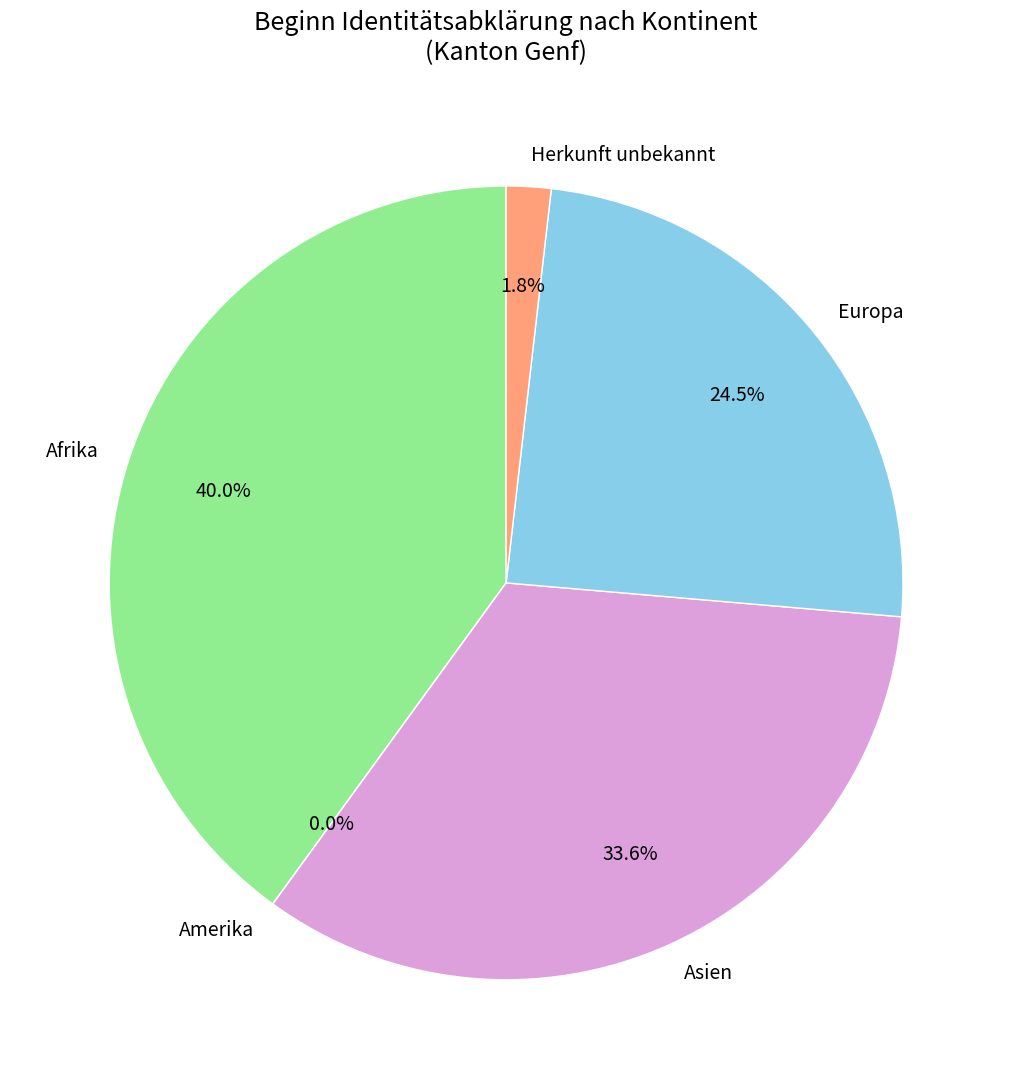

To the nearest percent, what is the difference between the Afrika and Europa slice percentages?

15%